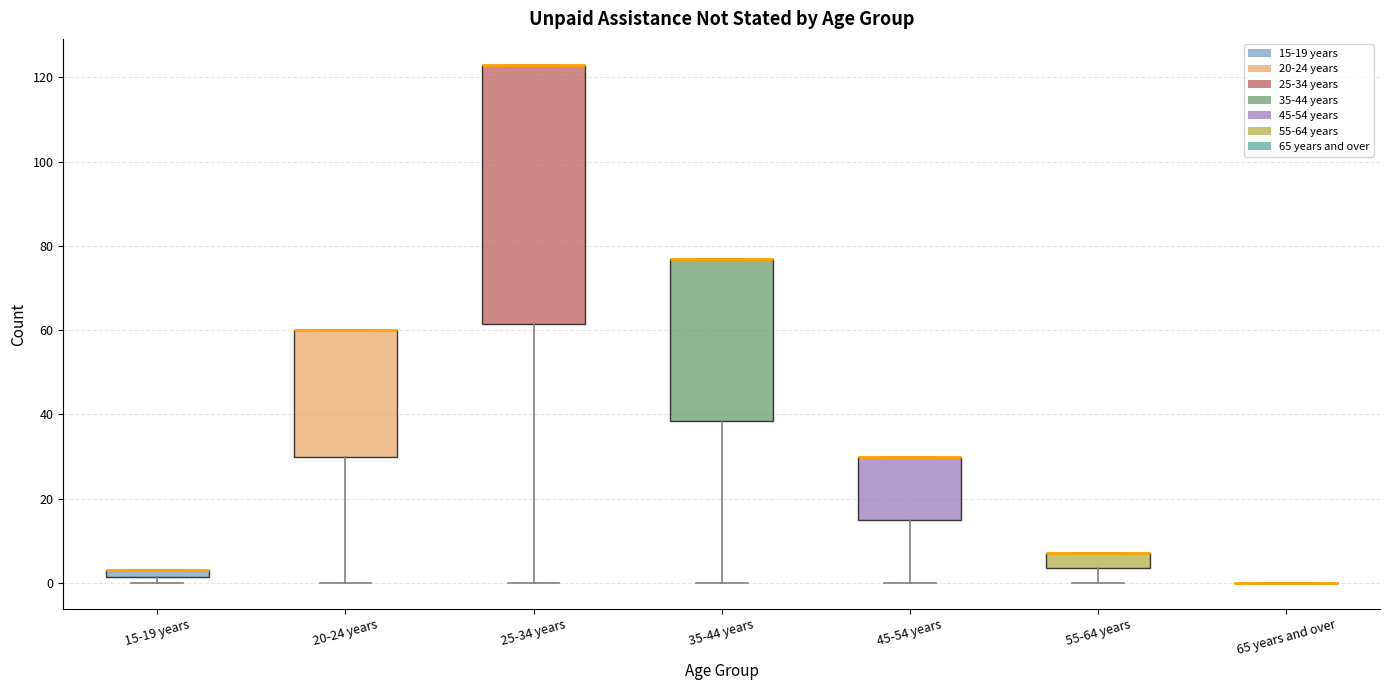

Where is the upper edge of the box for 55-64 years on the y-axis? The values are not printed on the chart, so give them approximately, as read against the axis.

8